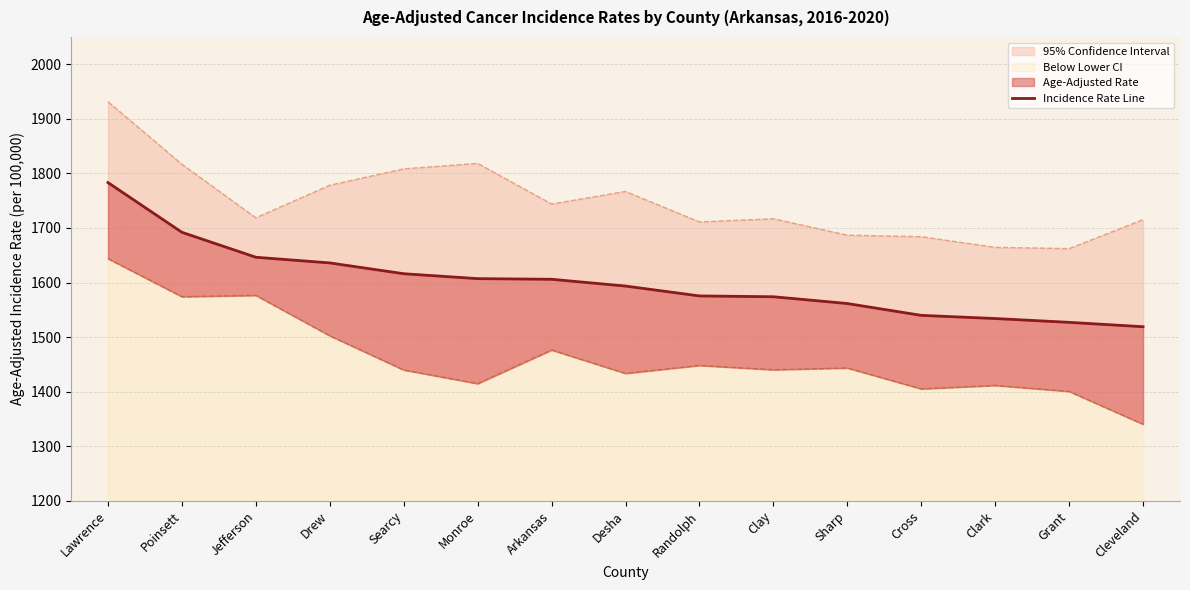

Rank the categories by value from highest to lowest.

Lawrence, Poinsett, Jefferson, Drew, Searcy, Monroe, Arkansas, Desha, Randolph, Clay, Sharp, Cross, Clark, Grant, Cleveland